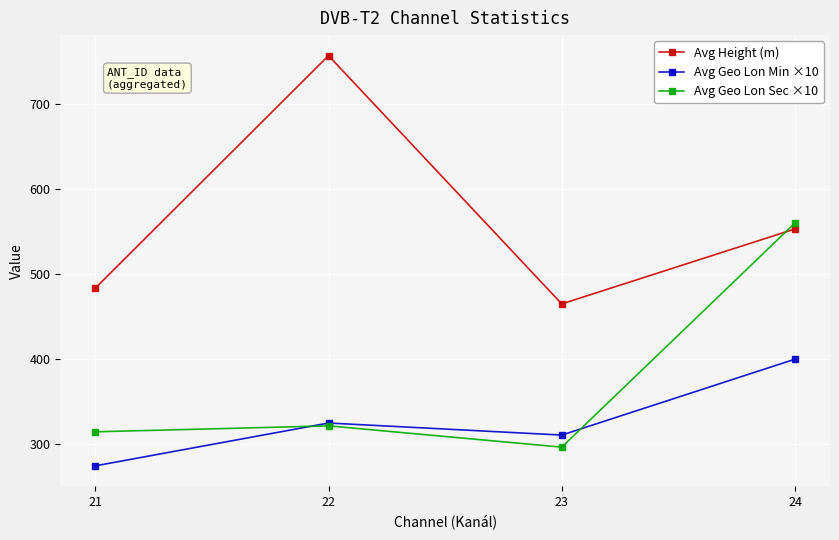

How many lines are shown in the chart?

3